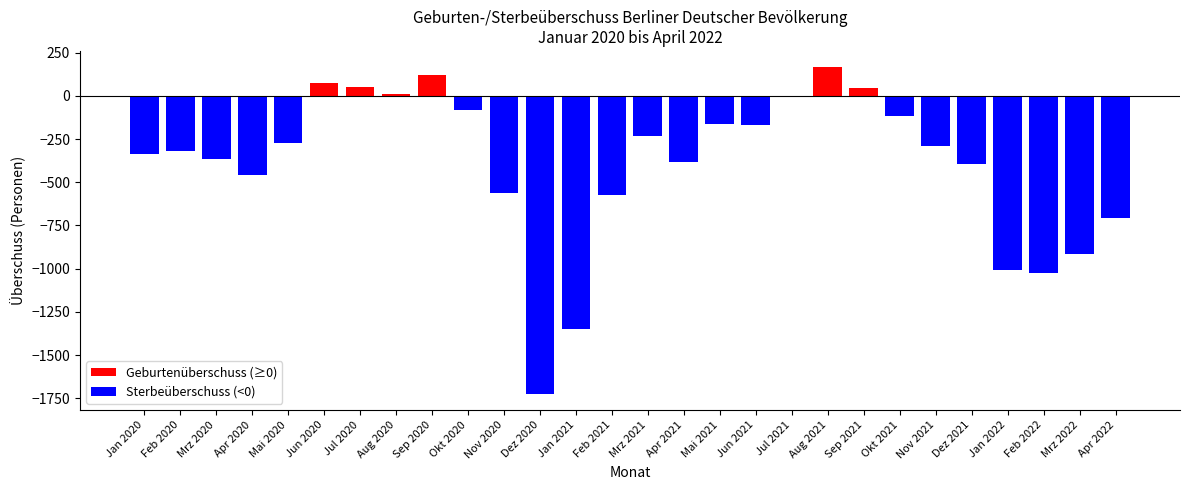

What is the change in value from Aug 2020 to Mrz 2021?

-241